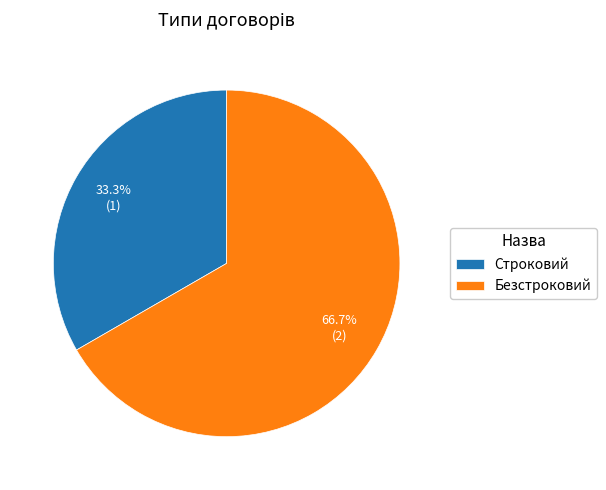

To the nearest percent, what percentage of the pie is Строковий?

33%